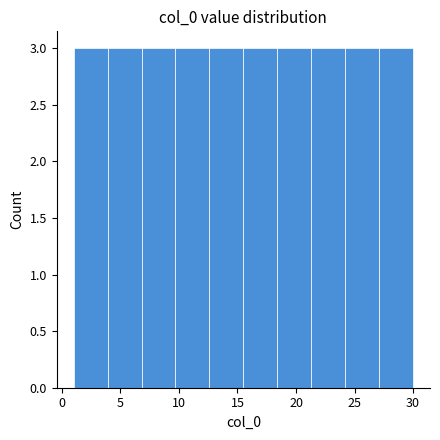

Reading left to right, transcribe this chart: for each bar, give the range it covers on the x-axis and its height. Neither the bar edges nor the heights are printed on the chart, so give them approximately, as read against the axes.

1.0 to 3.9: 3
3.9 to 6.8: 3
6.8 to 9.7: 3
9.7 to 12.6: 3
12.6 to 15.5: 3
15.5 to 18.4: 3
18.4 to 21.3: 3
21.3 to 24.2: 3
24.2 to 27.1: 3
27.1 to 30.0: 3